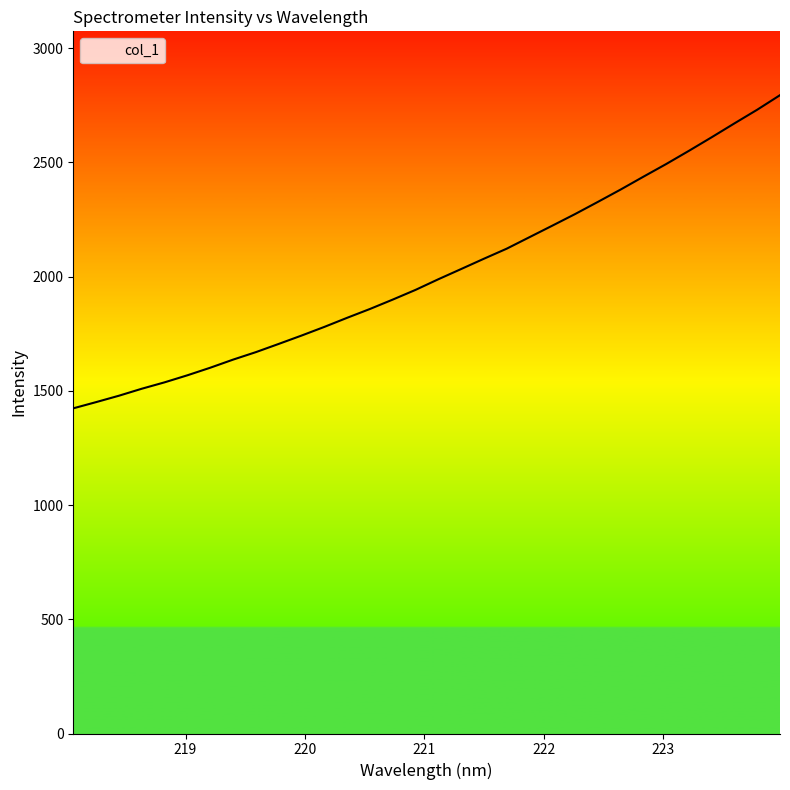

What is the minimum value shown in the chart?

1423.2